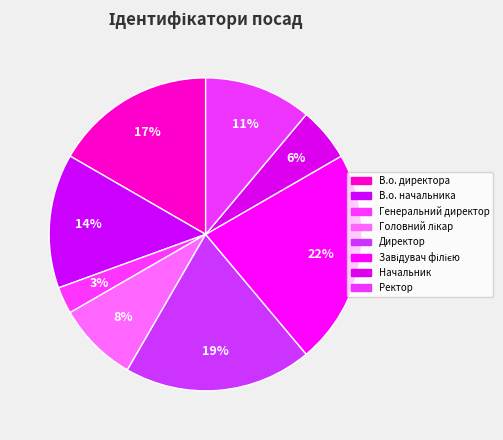

How many slices are in this pie chart?

8